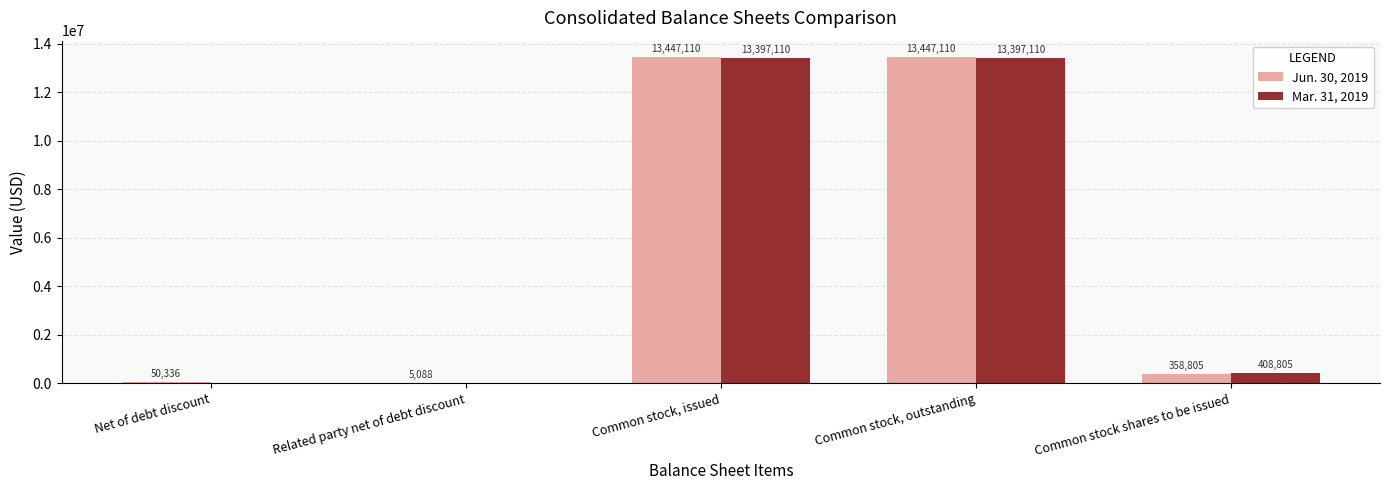

Is the value of Jun. 30, 2019 at Common stock, issued greater than the value of Mar. 31, 2019 at Common stock, outstanding?

Yes